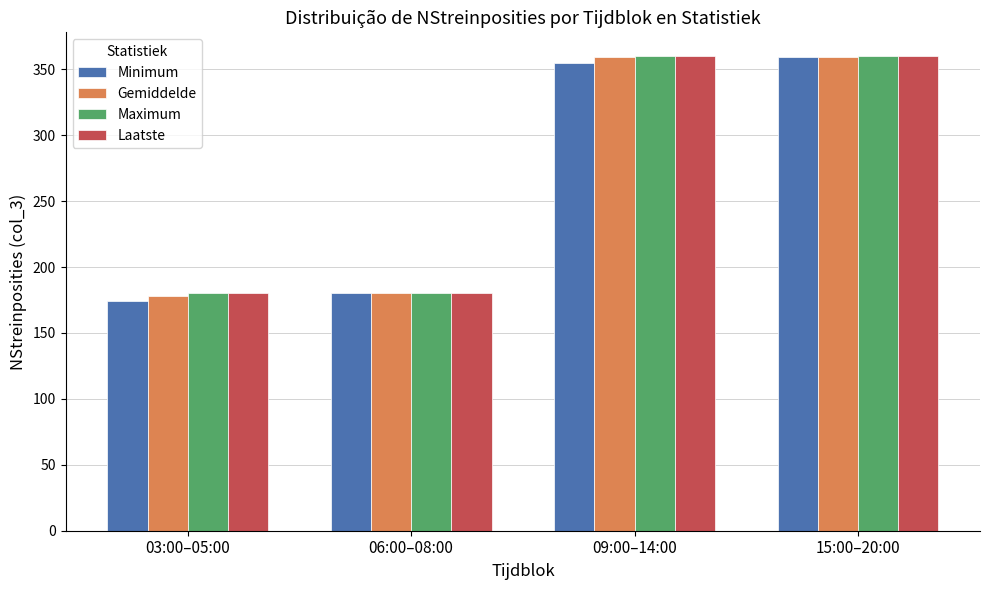

Reading left to right, list all the values displayed in this chart.

Minimum: 03:00–05:00=174	06:00–08:00=180	09:00–14:00=355	15:00–20:00=359
Gemiddelde: 03:00–05:00=178	06:00–08:00=180	09:00–14:00=359	15:00–20:00=359
Maximum: 03:00–05:00=180	06:00–08:00=180	09:00–14:00=360	15:00–20:00=360
Laatste: 03:00–05:00=180	06:00–08:00=180	09:00–14:00=360	15:00–20:00=360